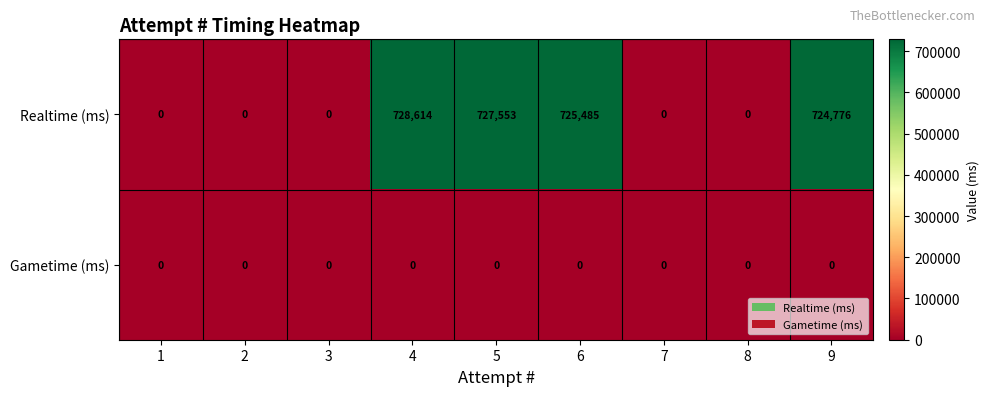

Which series has the largest range (max minus min)?

Realtime (ms)